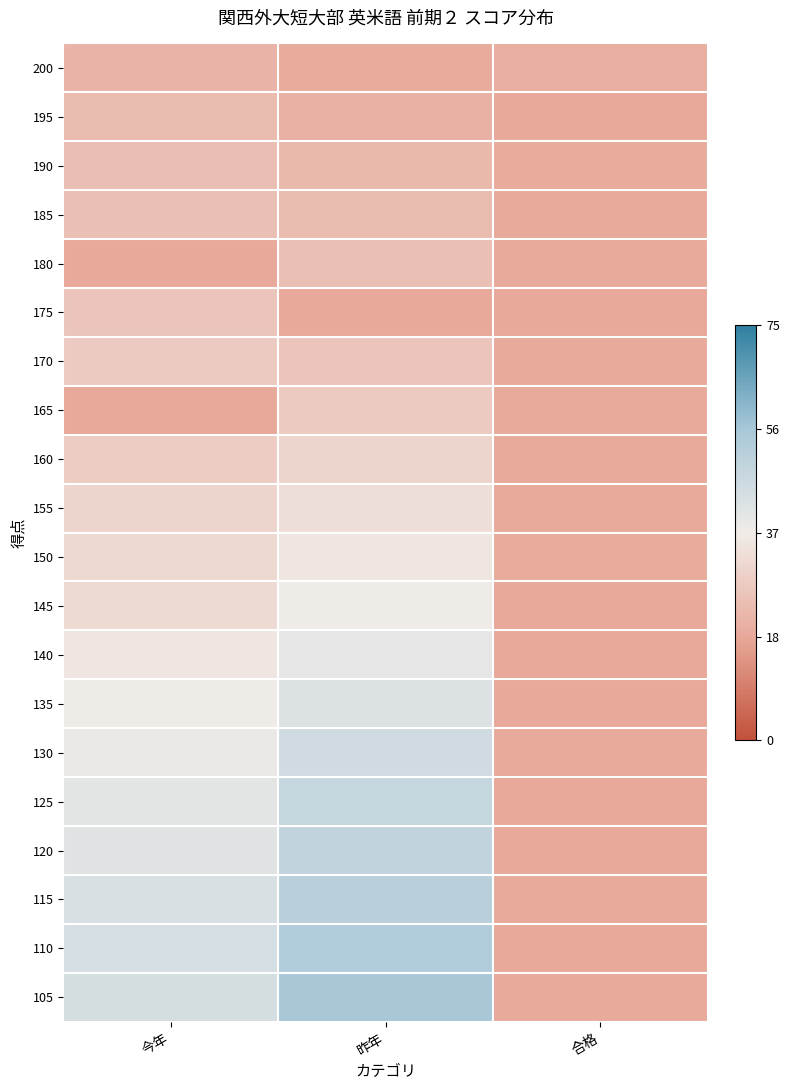

Reading right to left, transcribe all the data shown in this chart.

200: 合格=-0.5	昨年=-0.5	今年=-0.4
195: 合格=-0.5	昨年=-0.4	今年=-0.4
190: 合格=-0.5	昨年=-0.4	今年=-0.3
185: 合格=-0.5	昨年=-0.4	今年=-0.3
180: 合格=-0.5	昨年=-0.3	今年=-0.5
175: 合格=-0.5	昨年=-0.5	今年=-0.3
170: 合格=-0.5	昨年=-0.3	今年=-0.2
165: 合格=-0.5	昨年=-0.2	今年=-0.5
160: 合格=-0.5	昨年=-0.2	今年=-0.2
155: 合格=-0.5	昨年=-0.1	今年=-0.2
150: 合格=-0.5	昨年=-0.0	今年=-0.1
145: 合格=-0.5	昨年=0.0	今年=-0.1
140: 合格=-0.5	昨年=0.1	今年=-0.0
135: 合格=-0.5	昨年=0.1	今年=-0.0
130: 合格=-0.5	昨年=0.2	今年=0.0
125: 合格=-0.5	昨年=0.3	今年=0.1
120: 合格=-0.5	昨年=0.3	今年=0.1
115: 合格=-0.5	昨年=0.4	今年=0.2
110: 合格=-0.5	昨年=0.4	今年=0.2
105: 合格=-0.5	昨年=0.5	今年=0.2